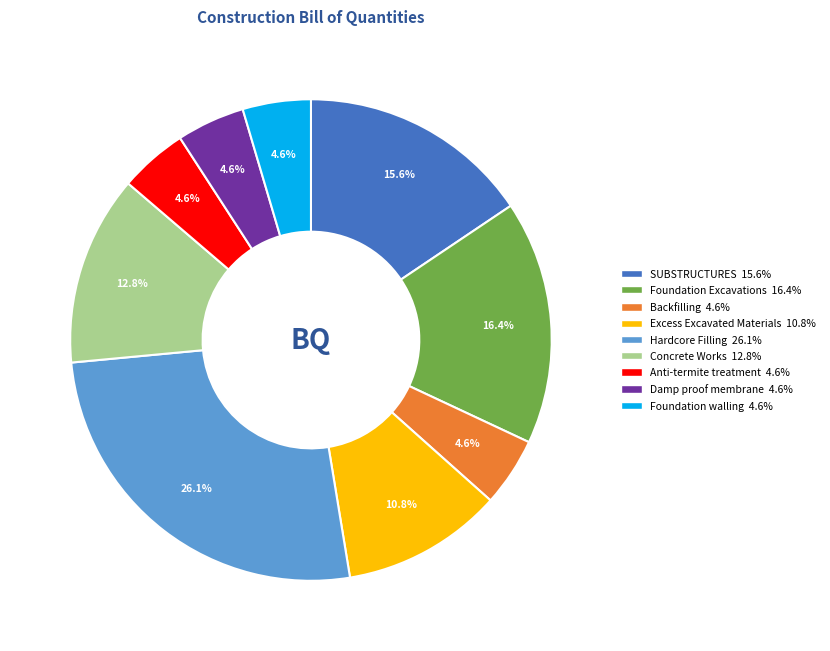

Is there a majority slice in this chart?

No